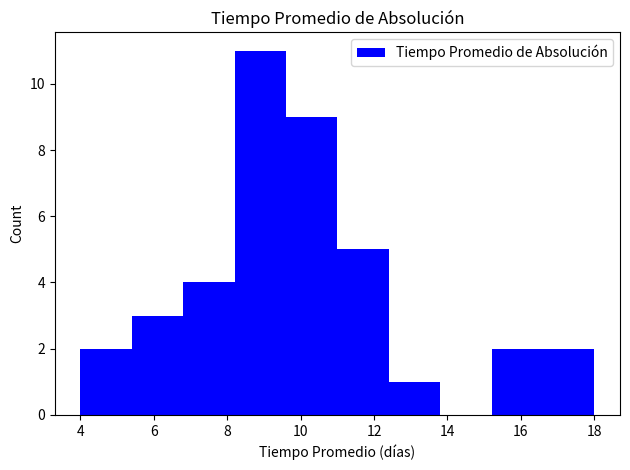

Reading left to right, transcribe this chart: for each bar, give the range it covers on the x-axis and its height. The values are not printed on the chart, so give them approximately, as read against the axis.

4.0 to 5.4: 2
5.4 to 6.8: 3
6.8 to 8.2: 4
8.2 to 9.6: 11
9.6 to 11.0: 9
11.0 to 12.4: 5
12.4 to 13.8: 1
13.8 to 15.2: 0
15.2 to 16.6: 2
16.6 to 18.0: 2